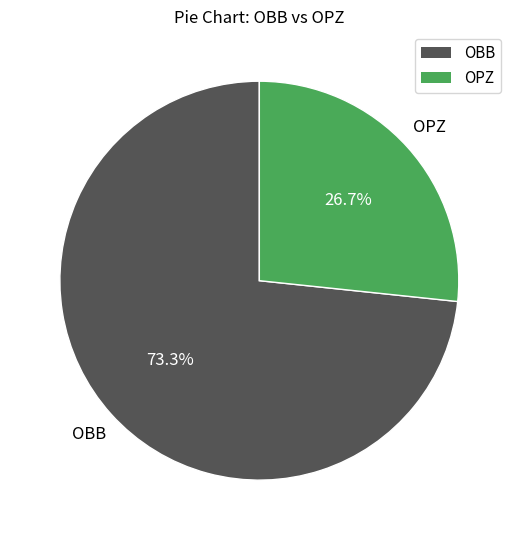

How much of the chart is everything except OBB?

26.7%